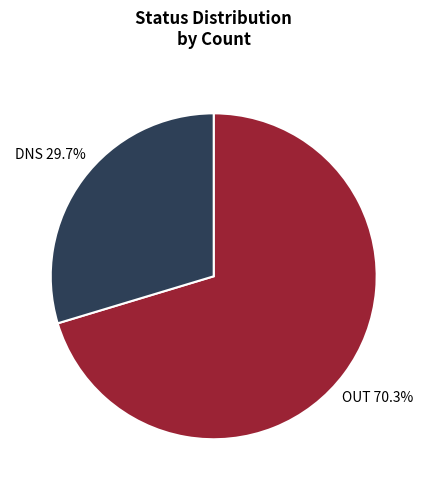

To the nearest percent, what is the difference between the largest and smallest slice percentages?

41%